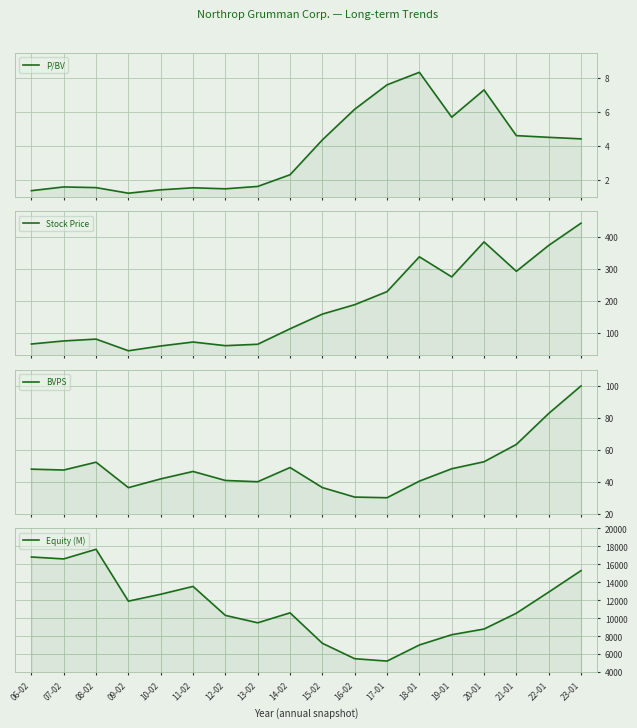

True or false: P/BV and BVPS cross at least once.

False